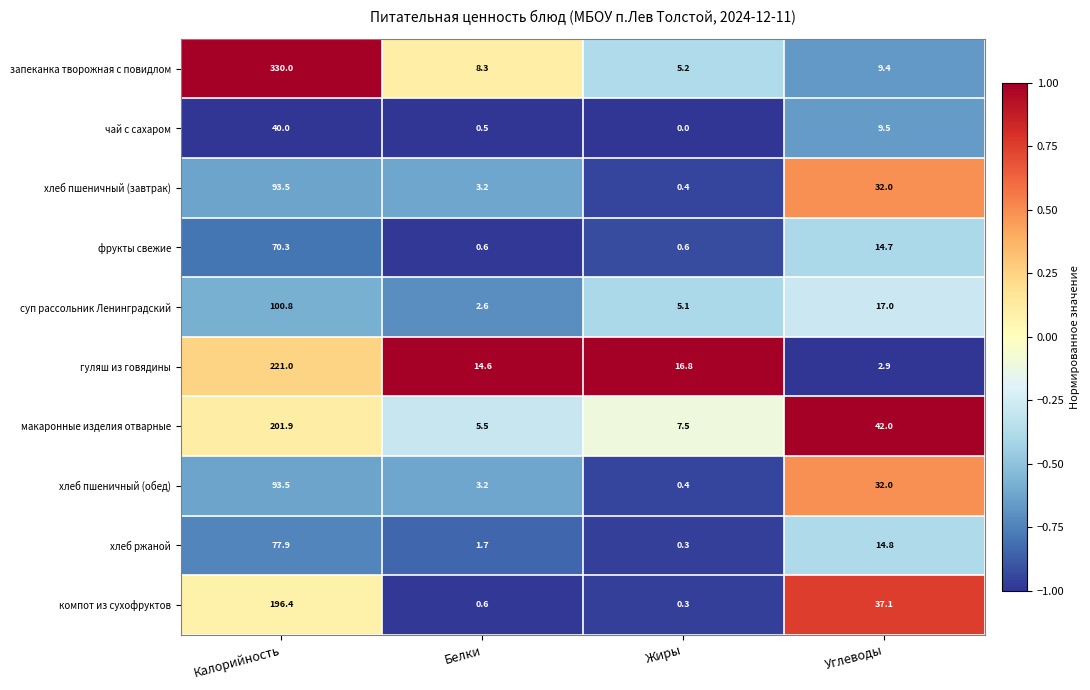

What is the average value of the чай с сахаром series?

12.5